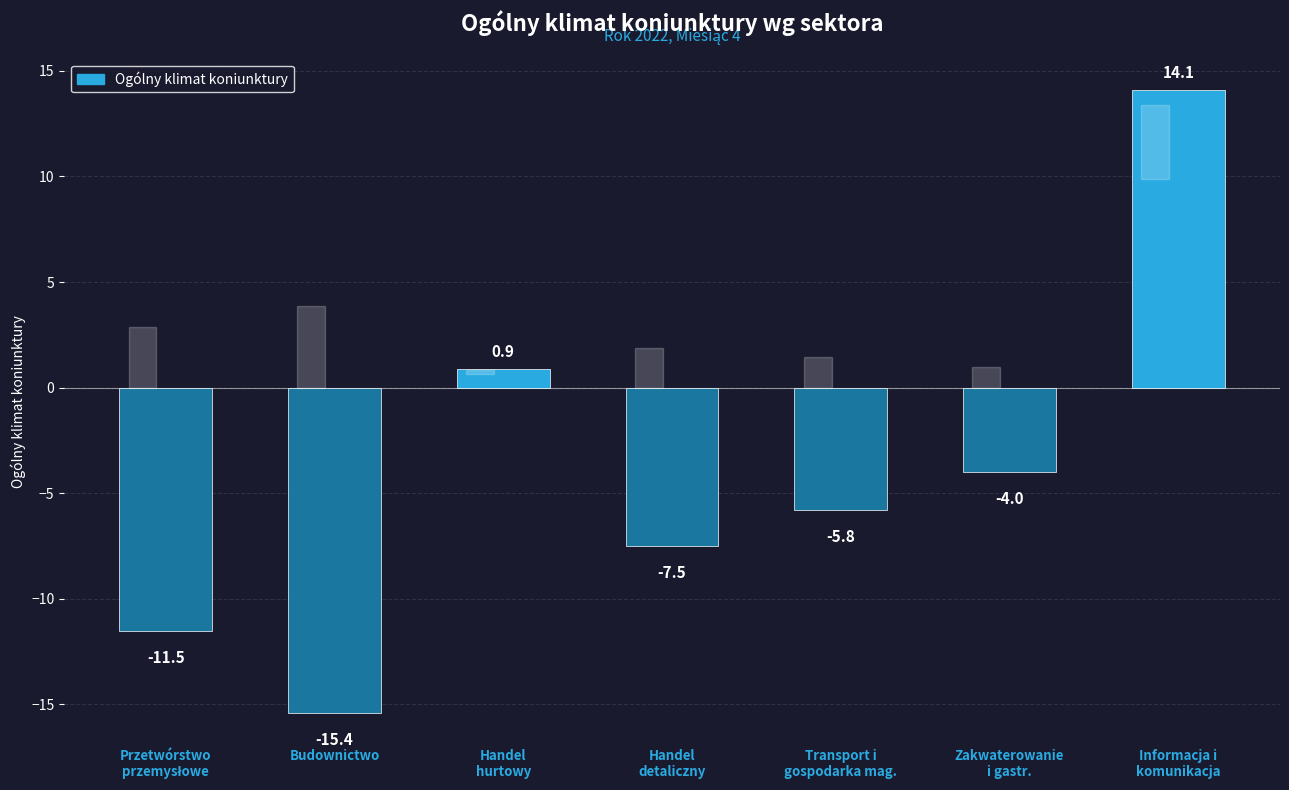

Reading right to left, what are all the values shown in this chart?

14.1	-4.0	-5.8	-7.5	0.9	-15.4	-11.5